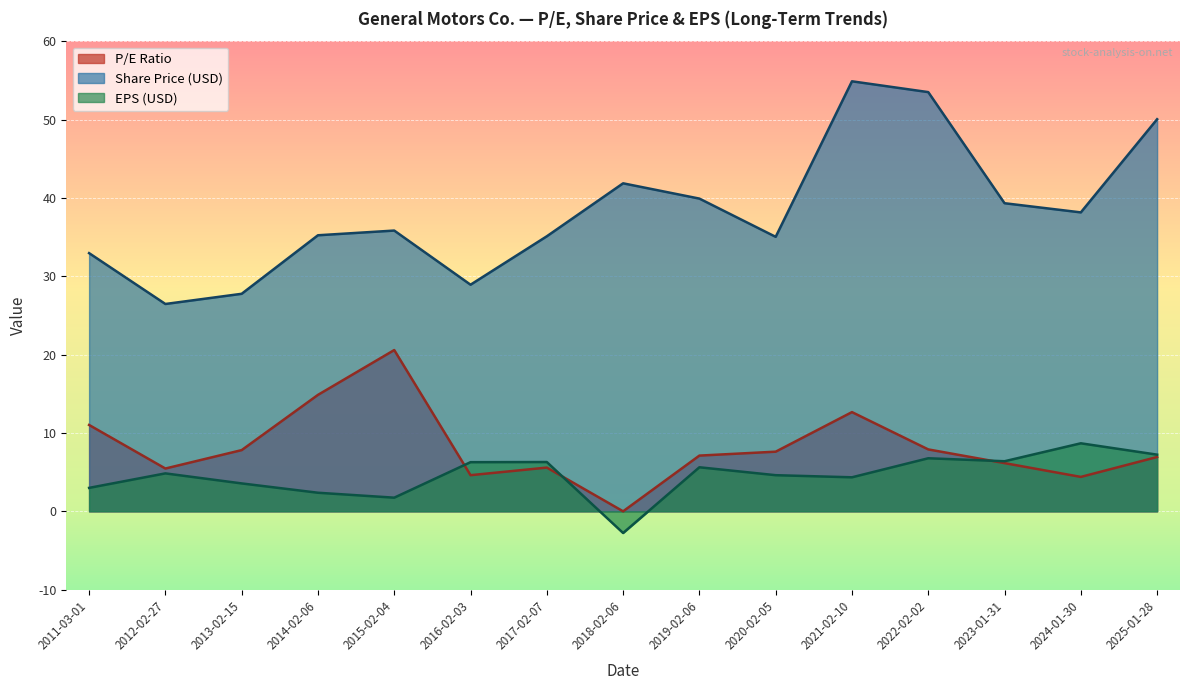

What is the label of the 5th point from the right?

2021-02-10